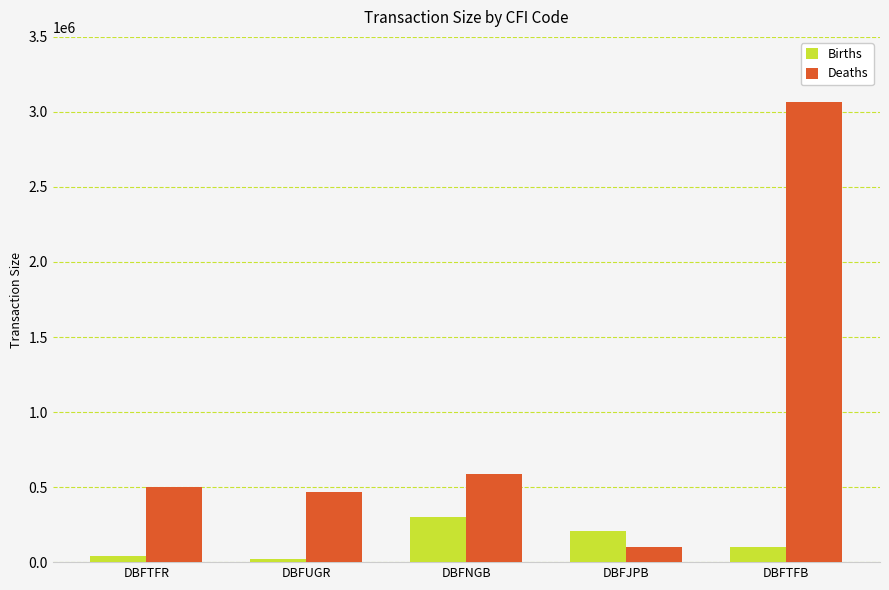

How many values in the Deaths series are below 503500?

2